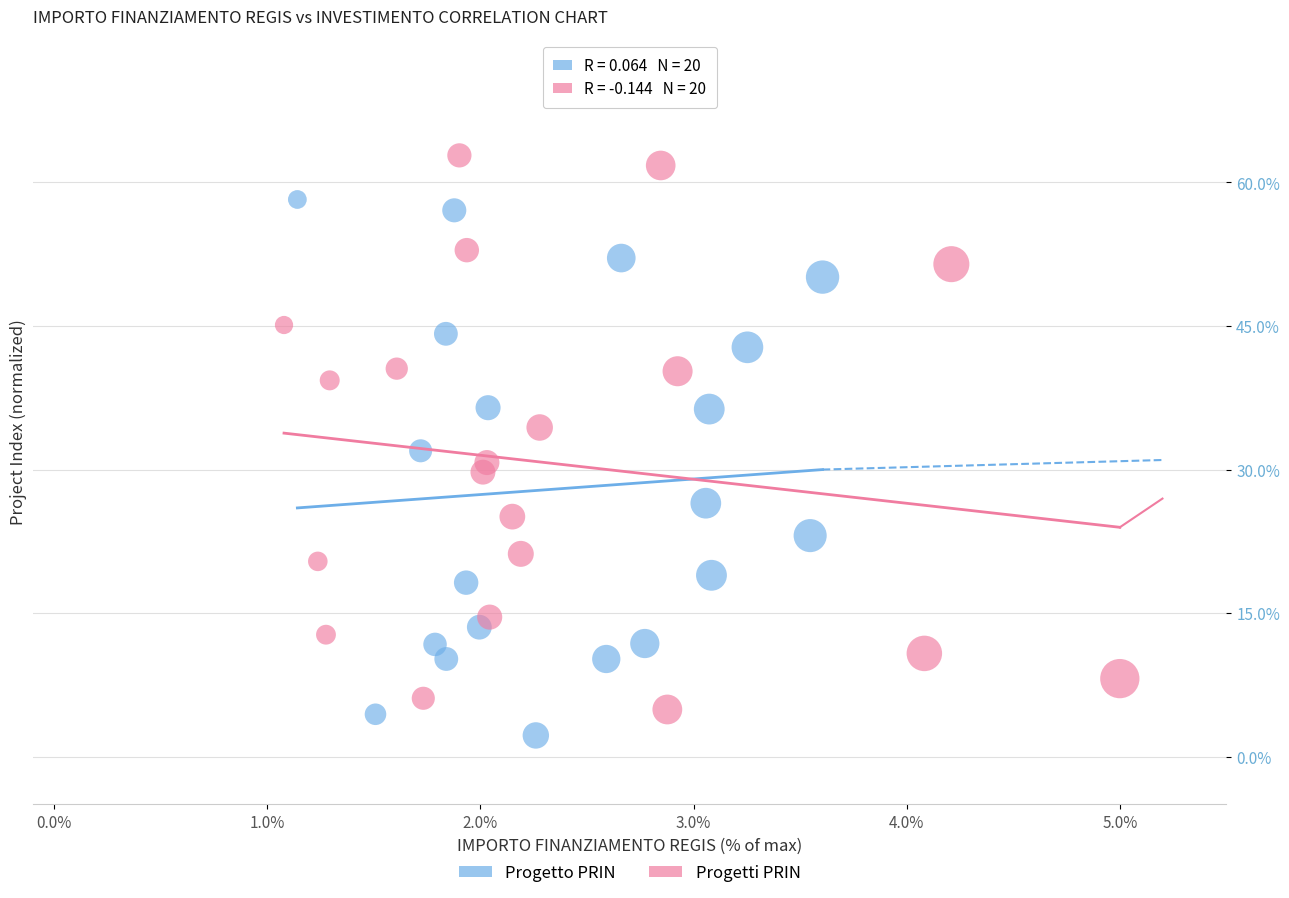

Which series contains the highest Y value?

Progetti PRIN